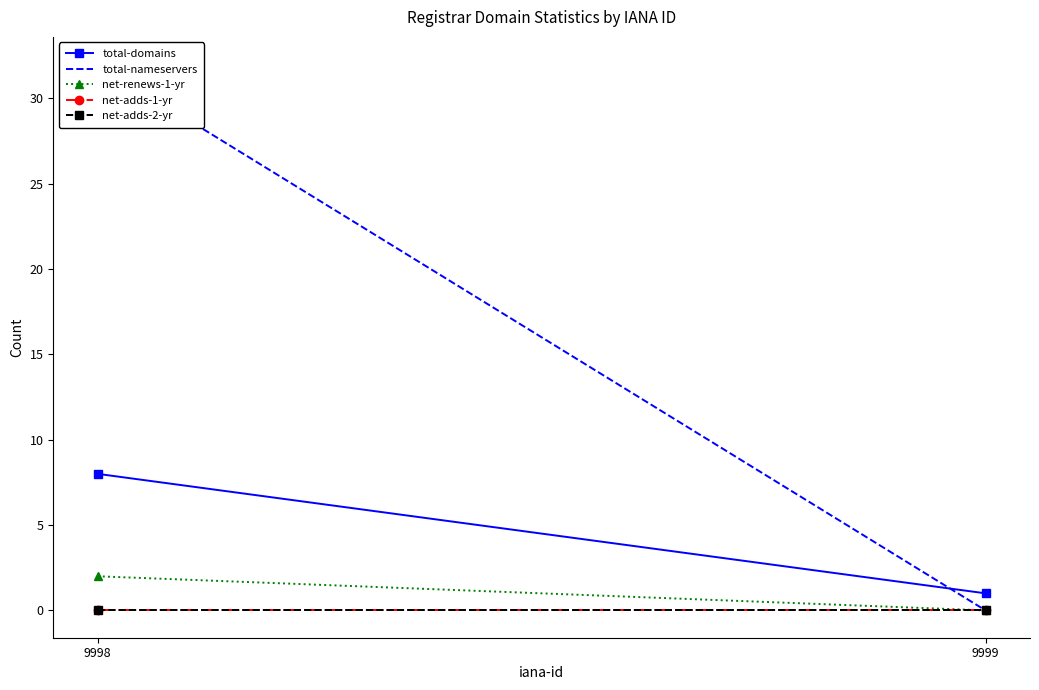

Between 9999 and 9998, which is larger?

9998